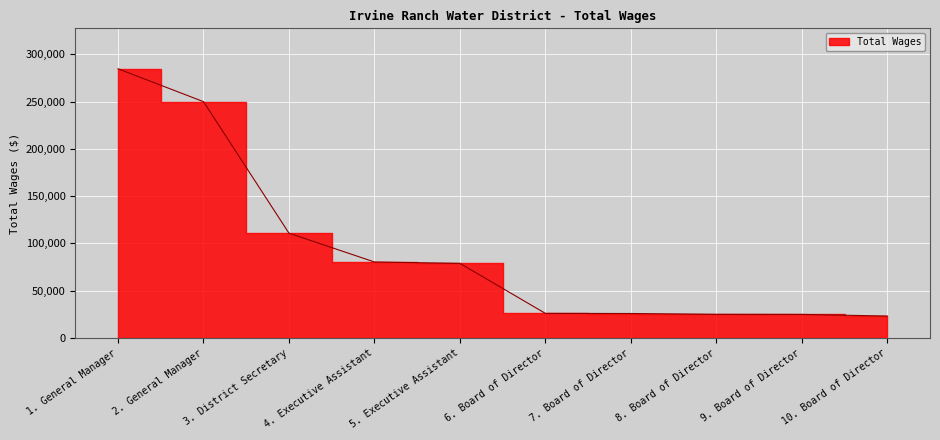

What is the sum of the values at 7. Board of Director and 8. Board of Director?

50865